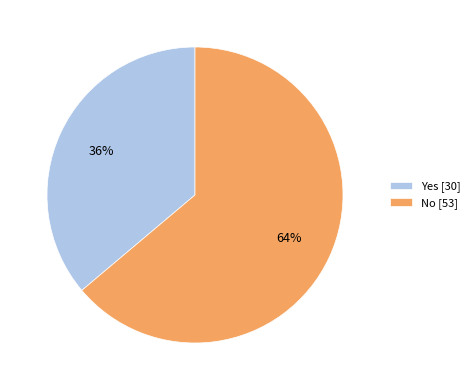

Which category accounts for the majority?

No [53]